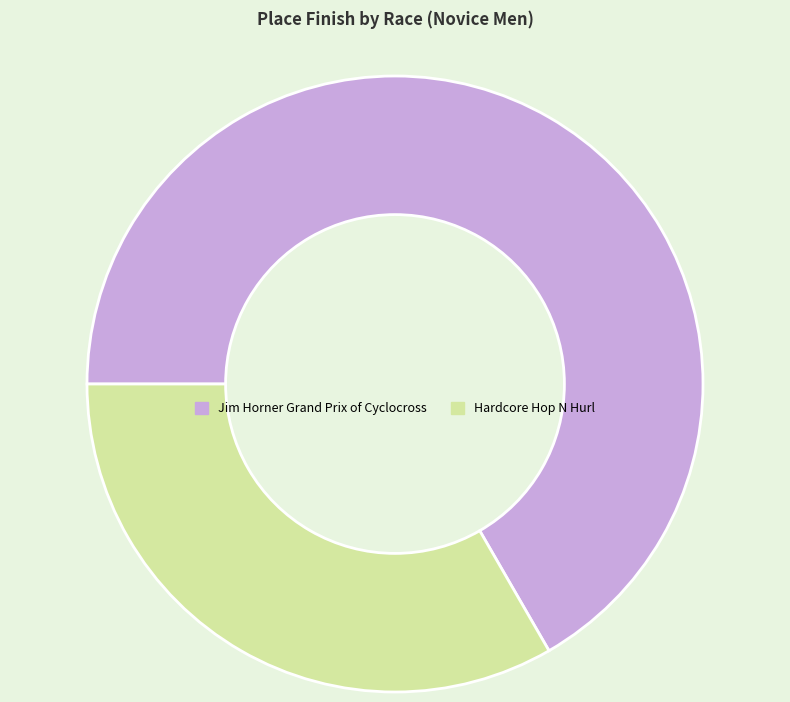

What is the smallest slice in the pie chart?

Hardcore Hop N Hurl